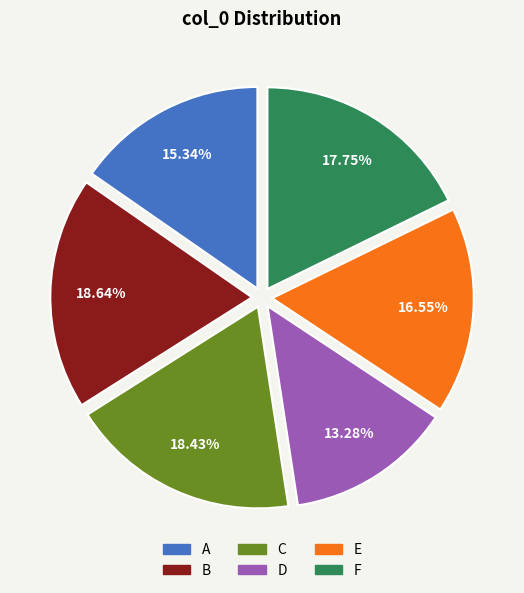

Is it true that F is 18% of the pie?

True